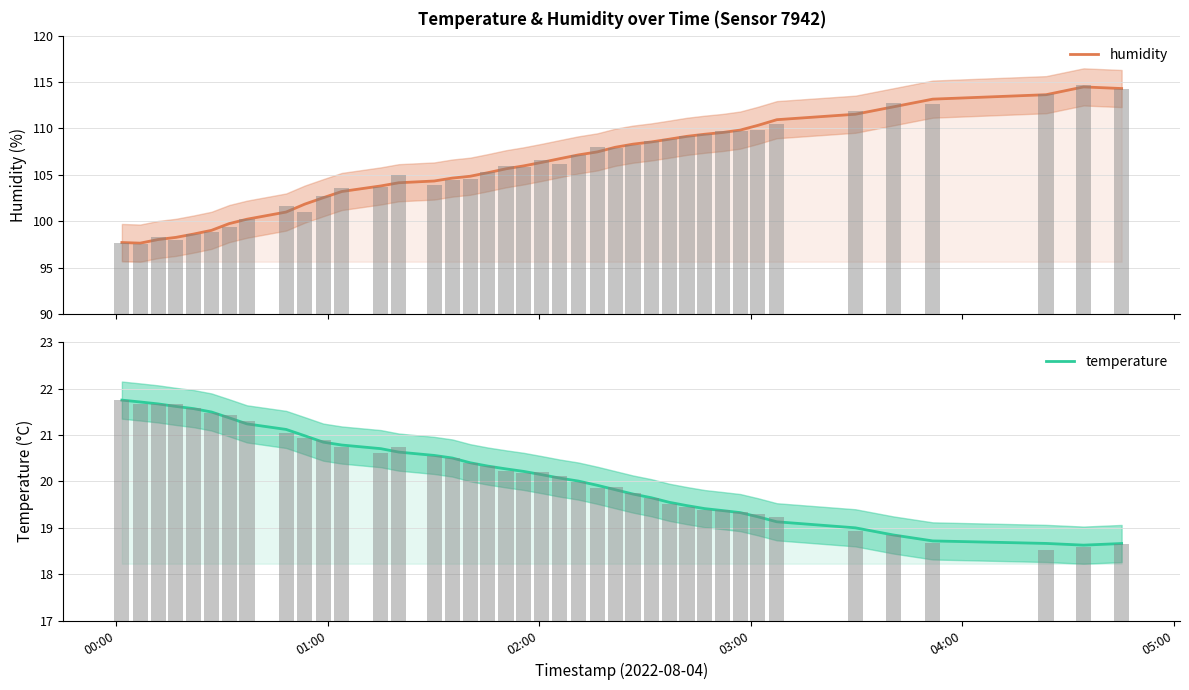

What is the value of the humidity bar at the 25th from the left?

108.0